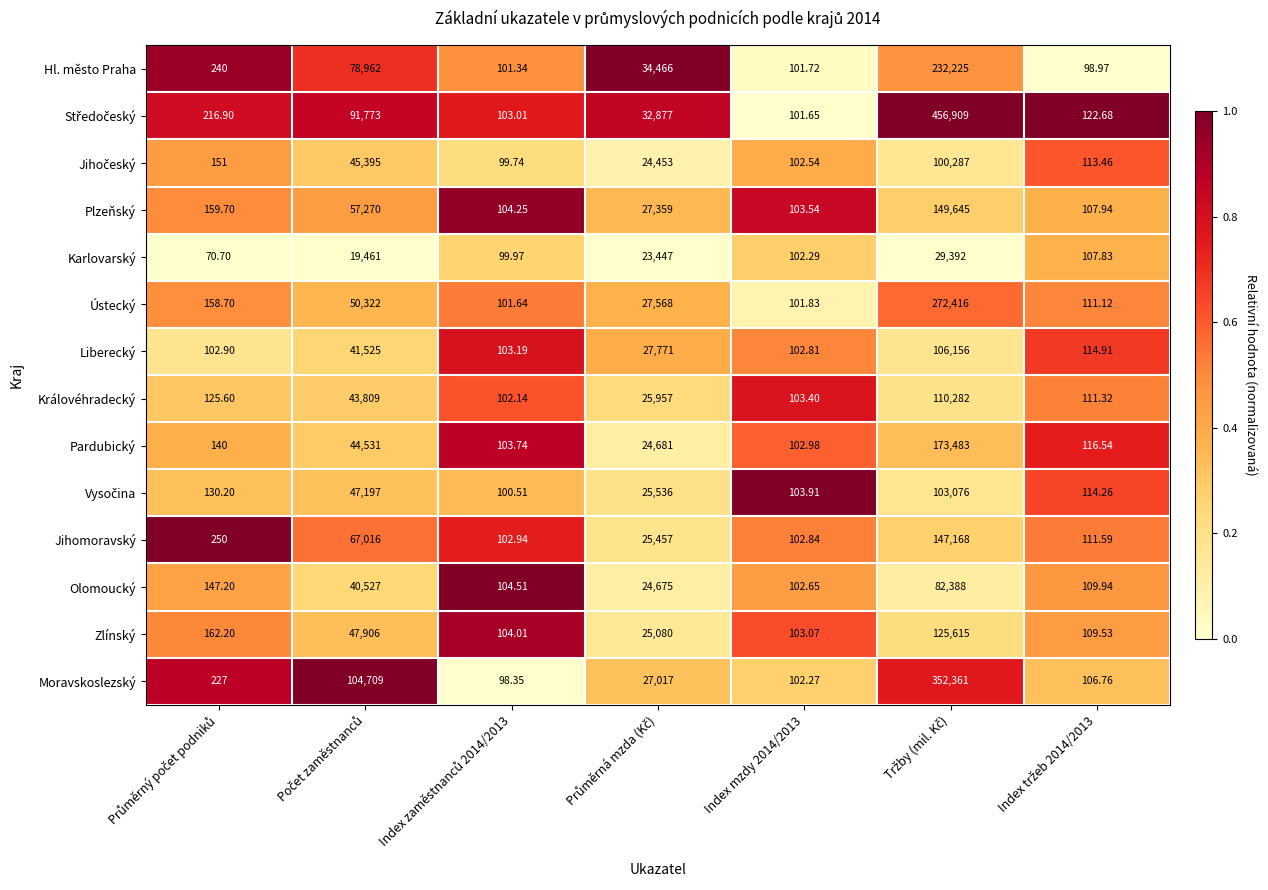

At which category is the sum across all series the highest?

Index zaměstnanců 2014/2013